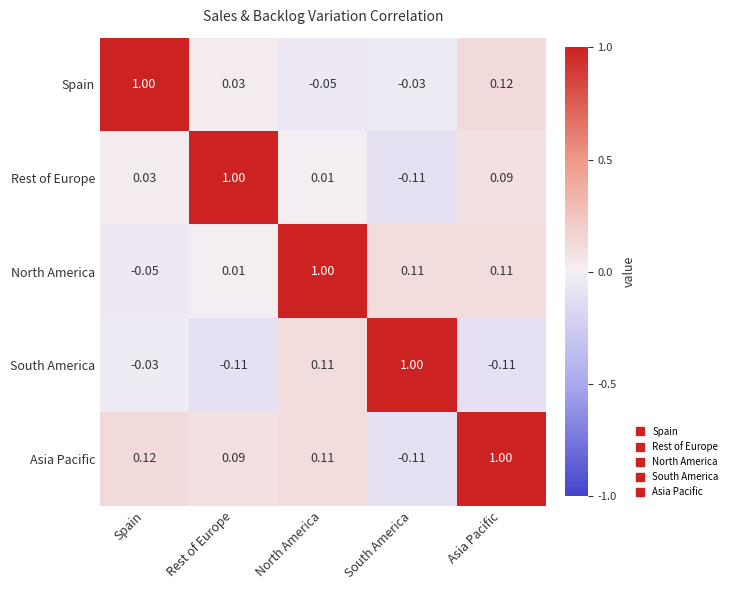

Which series has the largest total across all categories?

Asia Pacific